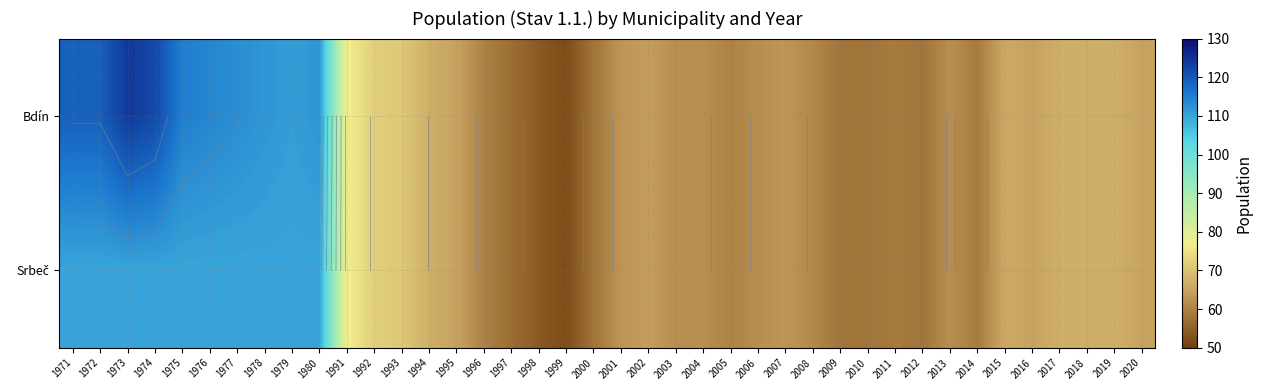

What value does the Bdín series have at 2000, to the nearest 10?

60